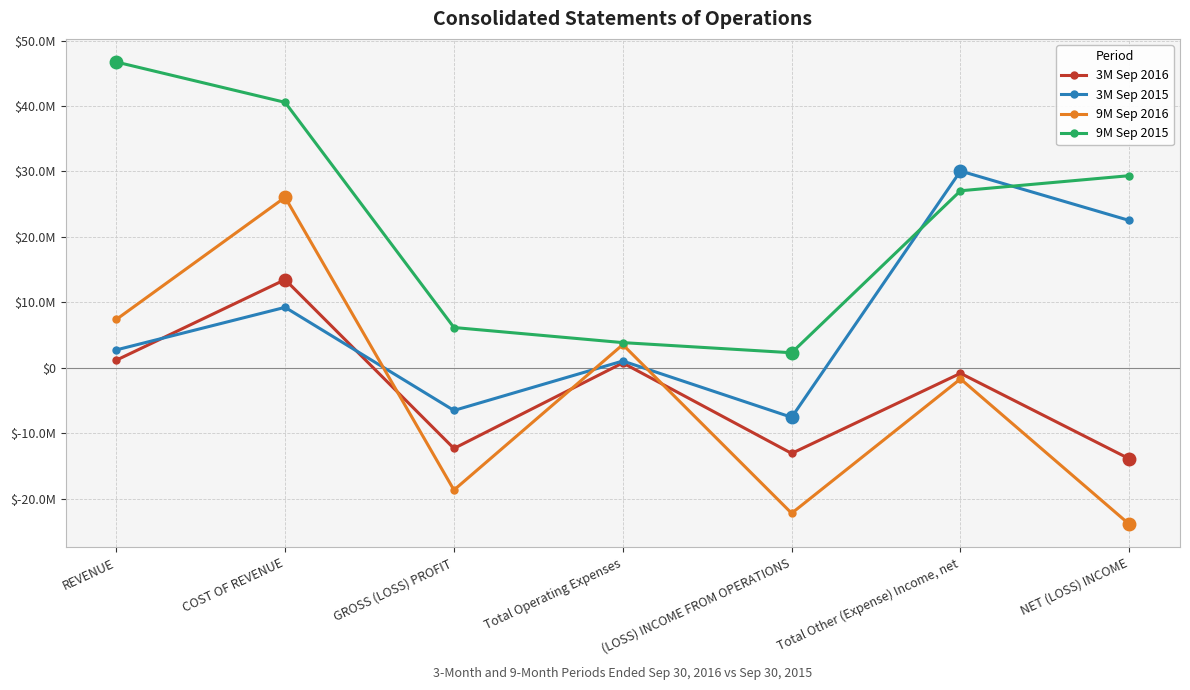

What is the spread (max minus min) of values at GROSS (LOSS) PROFIT?

24831465